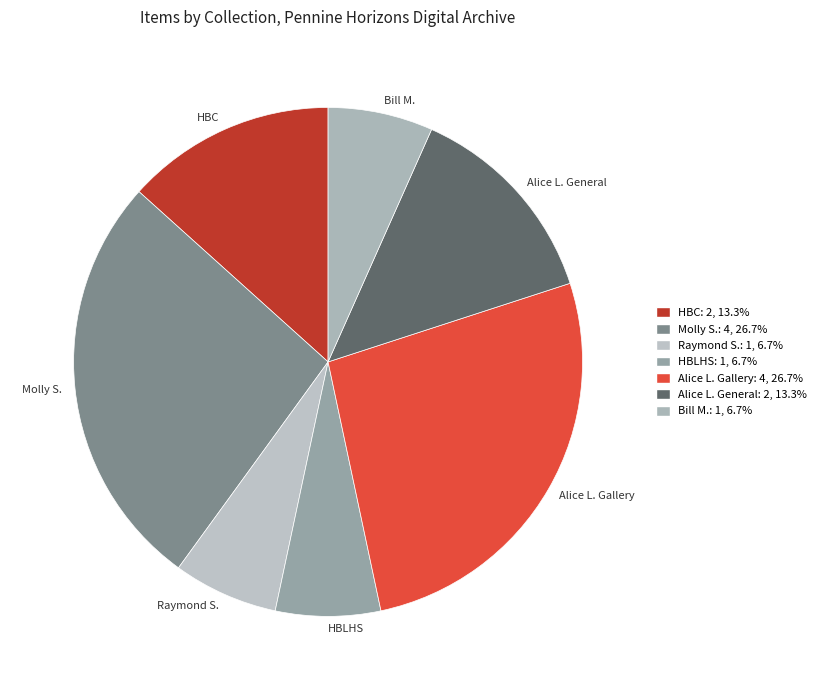

How many segments does this pie chart have?

7